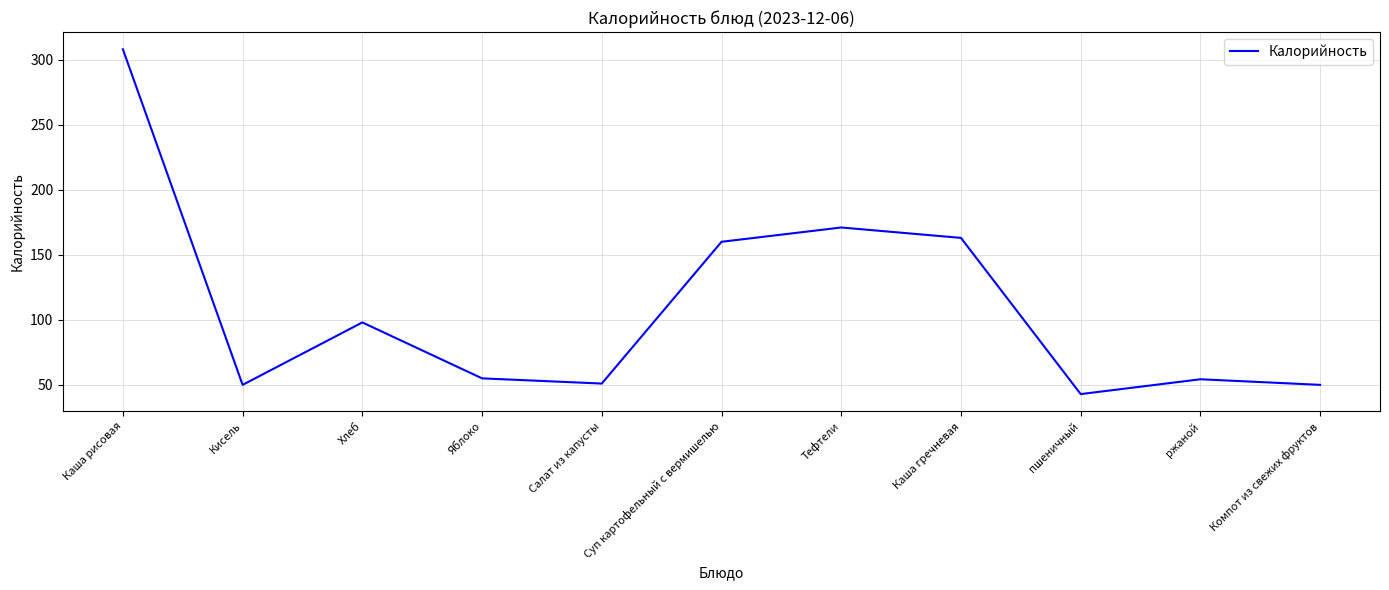

What position from the left is Компот из свежих фруктов?

11